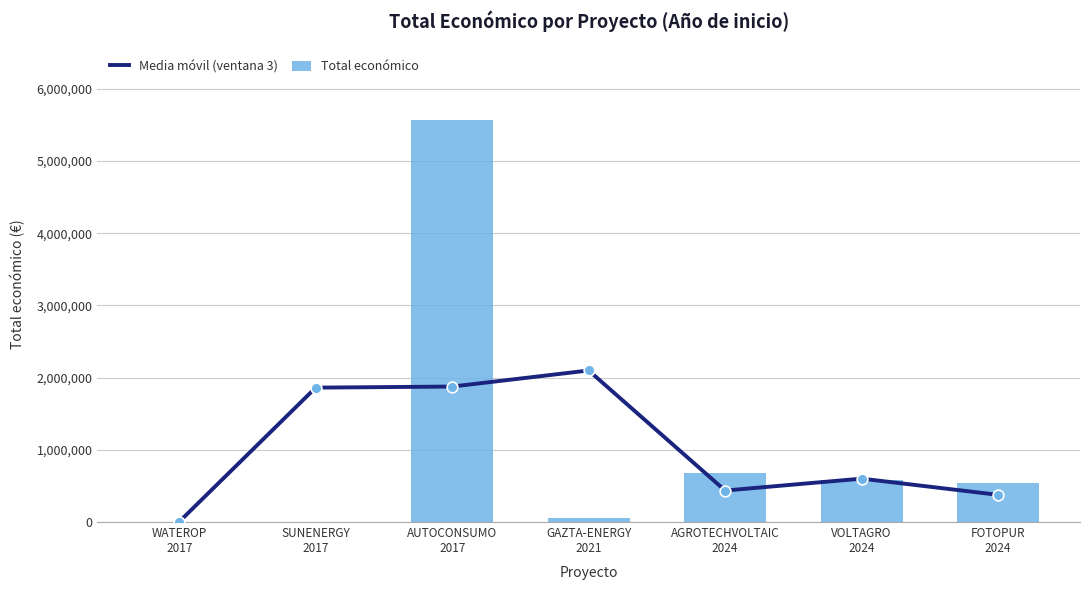

Which series contains the highest Y value?

Total económico